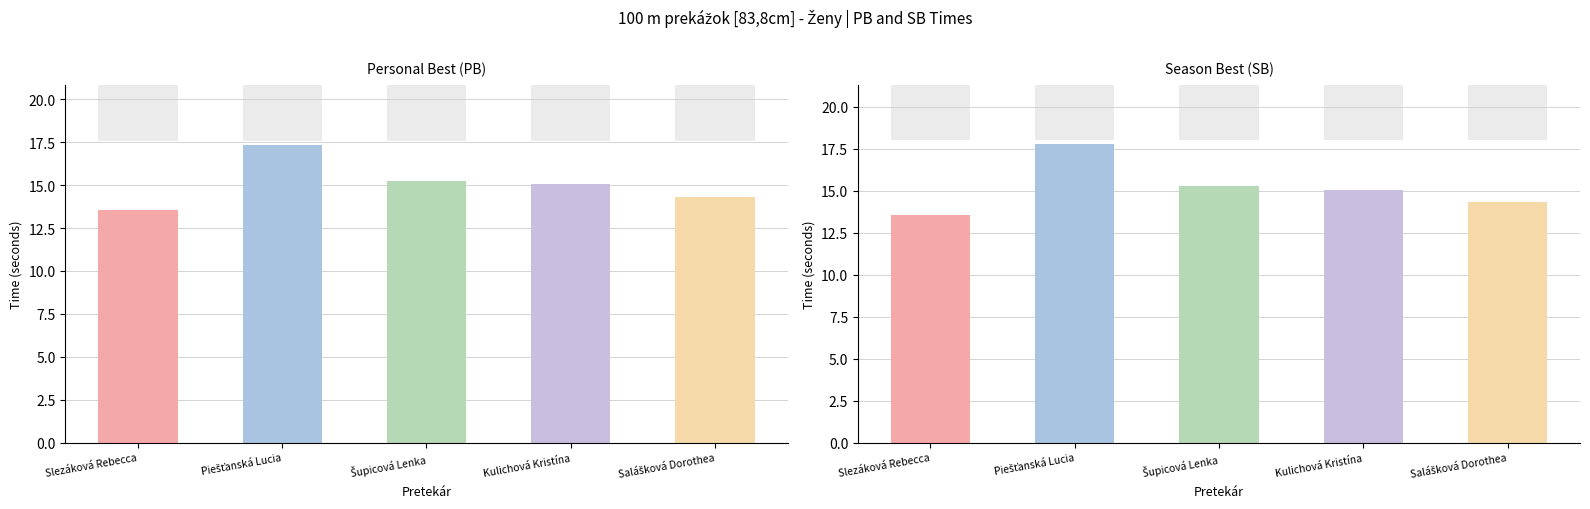

List the labels in order of SB value, smallest first.

Slezáková Rebecca, Salášková Dorothea, Kulichová Kristína, Šupicová Lenka, Piešťanská Lucia